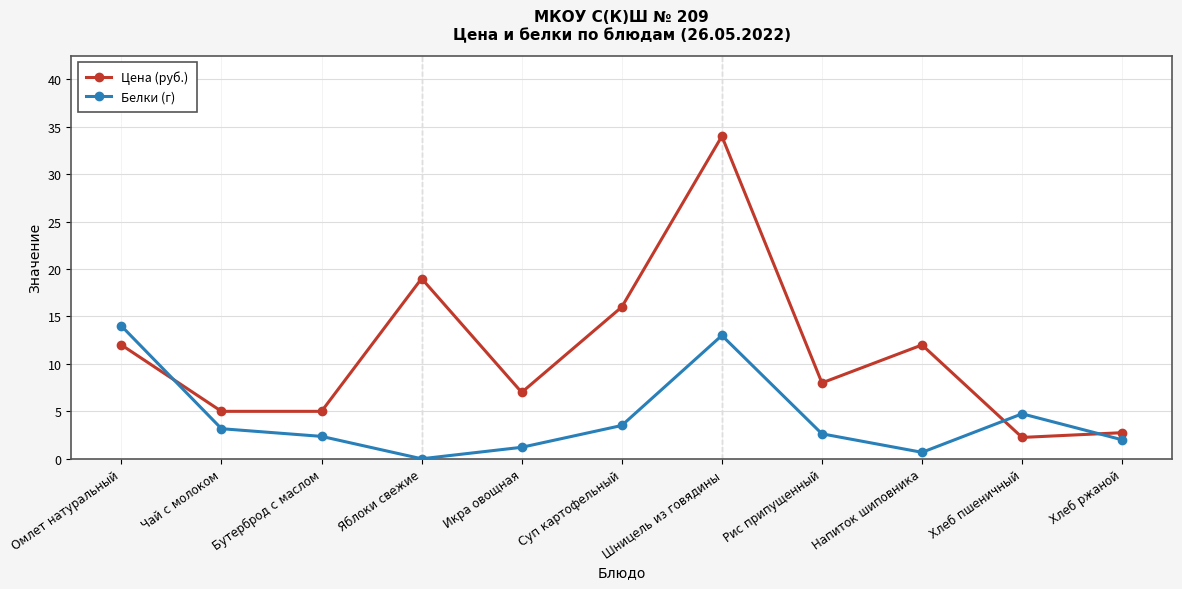

Is the value of Цена (руб.) at Бутерброд с маслом greater than the value of Белки (г) at Яблоки свежие?

Yes